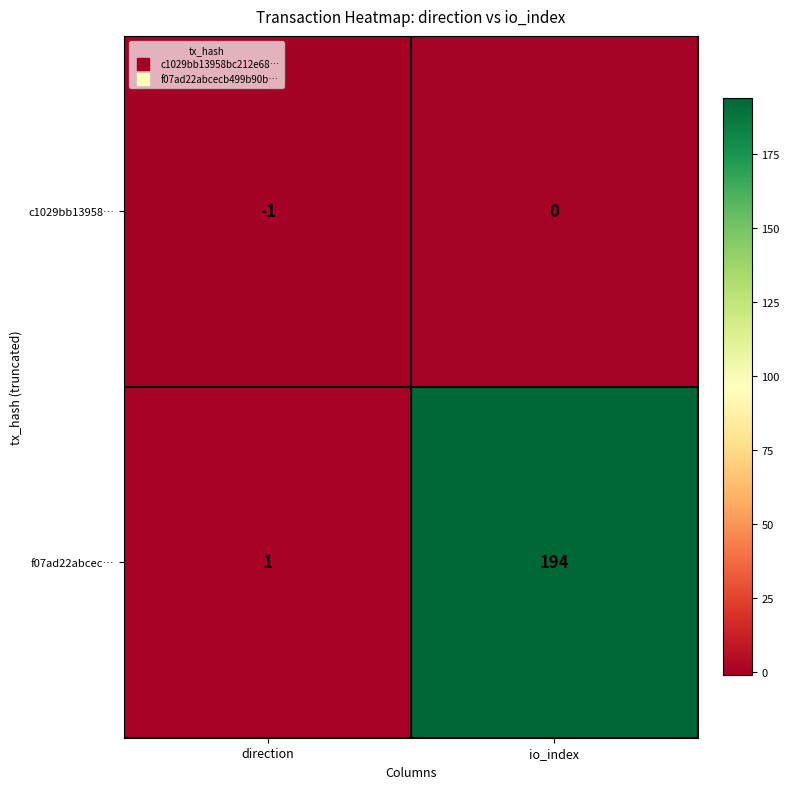

The value of f07ad22abcec… at io_index is 345. True or false?

False